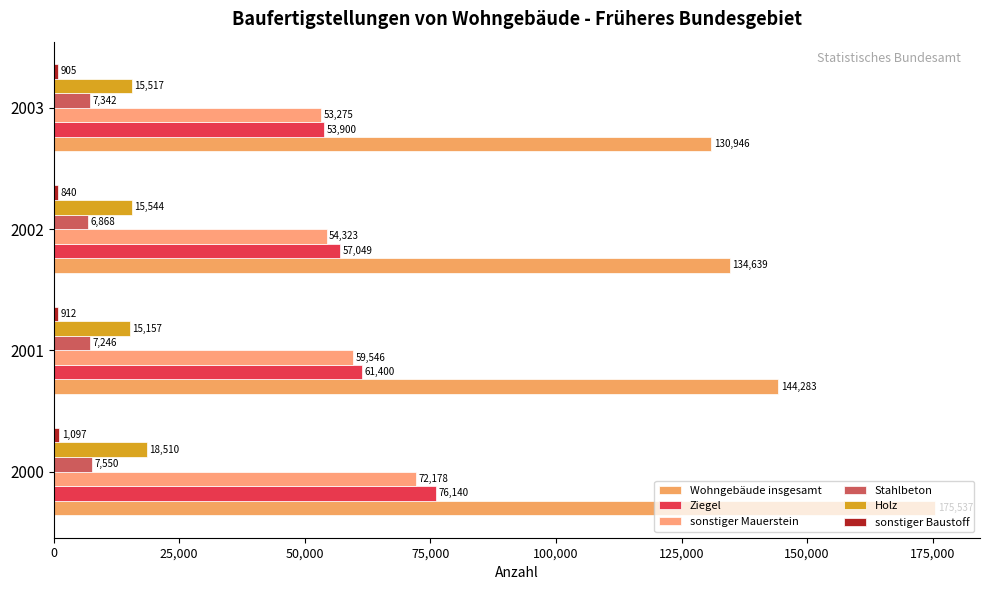

What is the sum of all Ziegel values?

248489